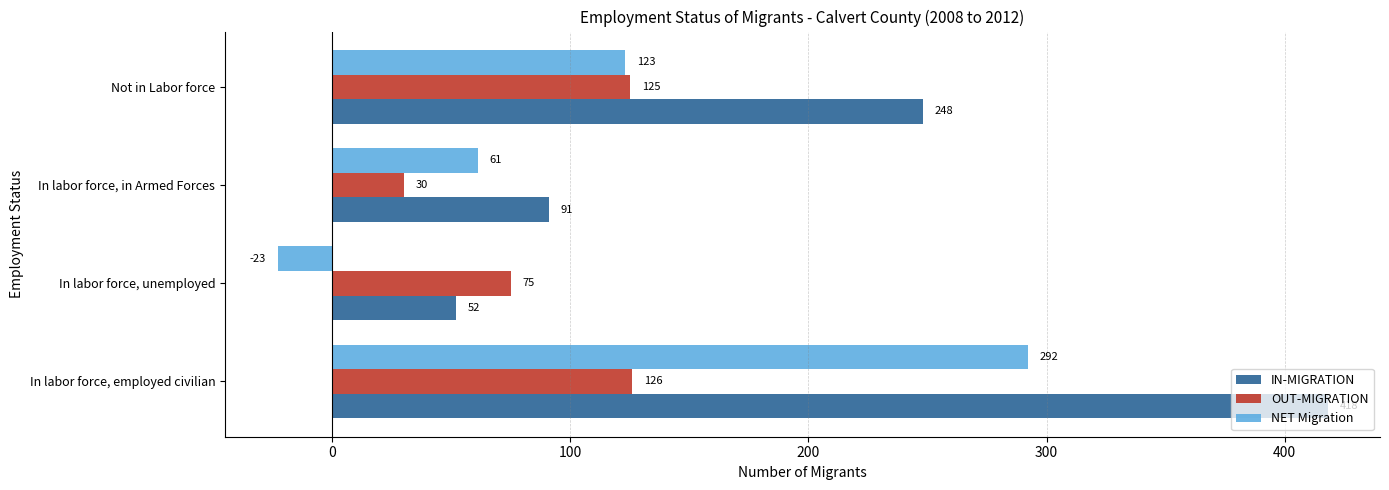

Between In labor force, employed civilian and Not in Labor force, which series saw the biggest shift?

IN-MIGRATION